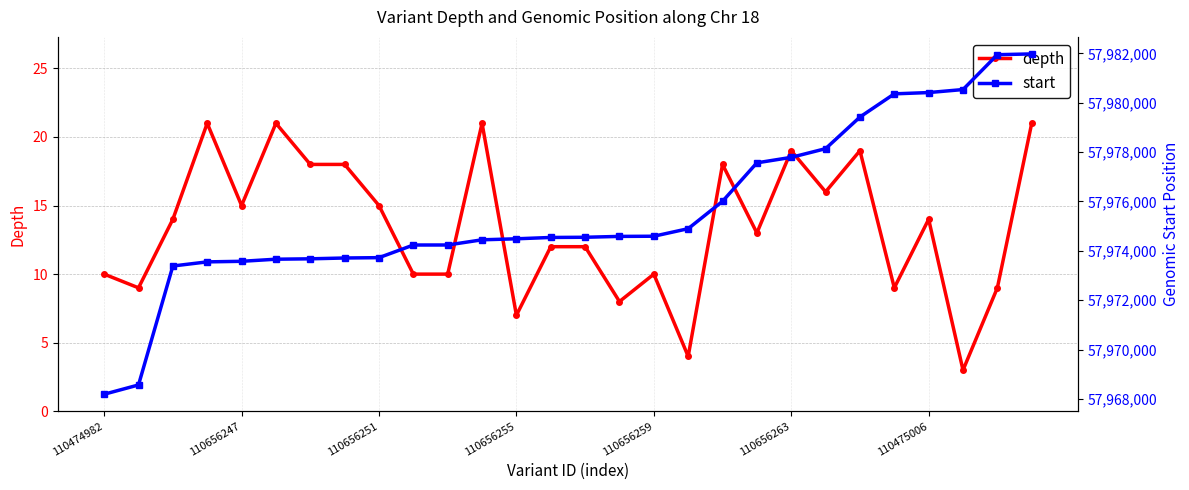

Reading left to right, list all the values displayed in this chart.

depth: 10	9	14	21	15	21	18	18	15	10	10	21	7	12	12	8	10	4	18	13	19	16	19	9	14	3	9	21
start: 57968189	57968565	57973384	57973551	57973574	57973659	57973675	57973708	57973722	57974234	57974235	57974445	57974486	57974540	57974548	57974583	57974590	57974896	57976005	57977563	57977785	57978137	57979419	57980358	57980410	57980532	57981944	57981976